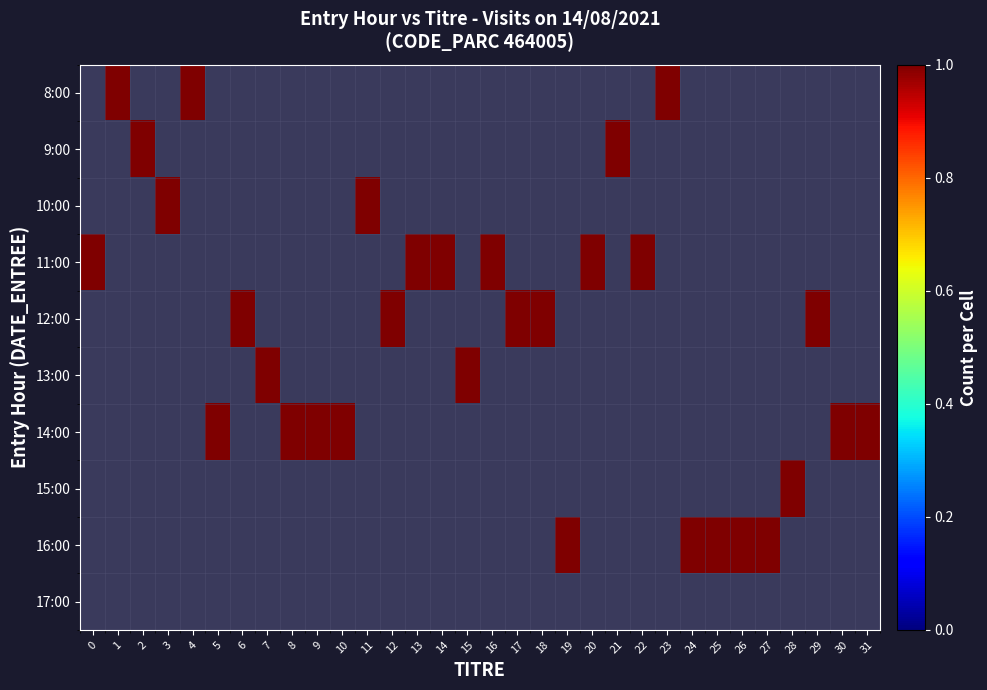

What is the difference between the highest and lowest values at 15?

1